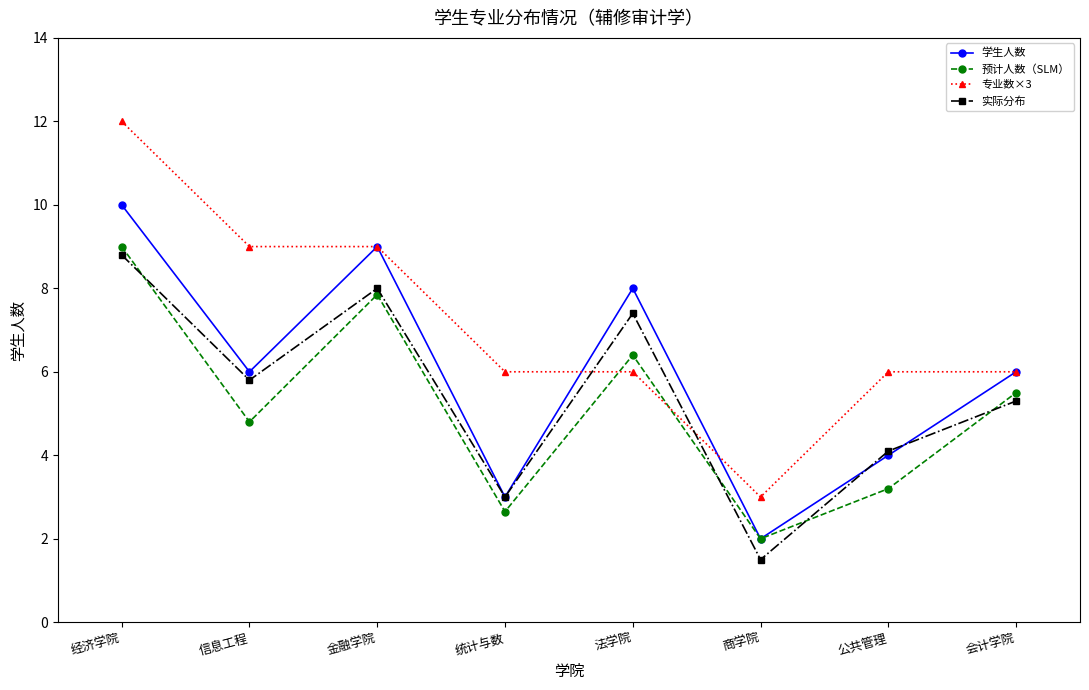

What value does the 学生人数 series have at 经济学院?

10.0